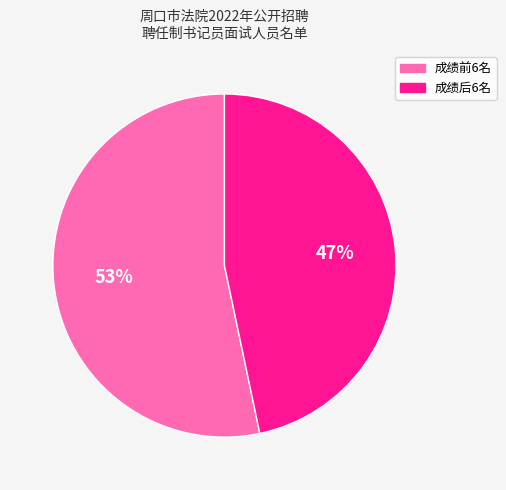

Count the number of slices in the pie.

2